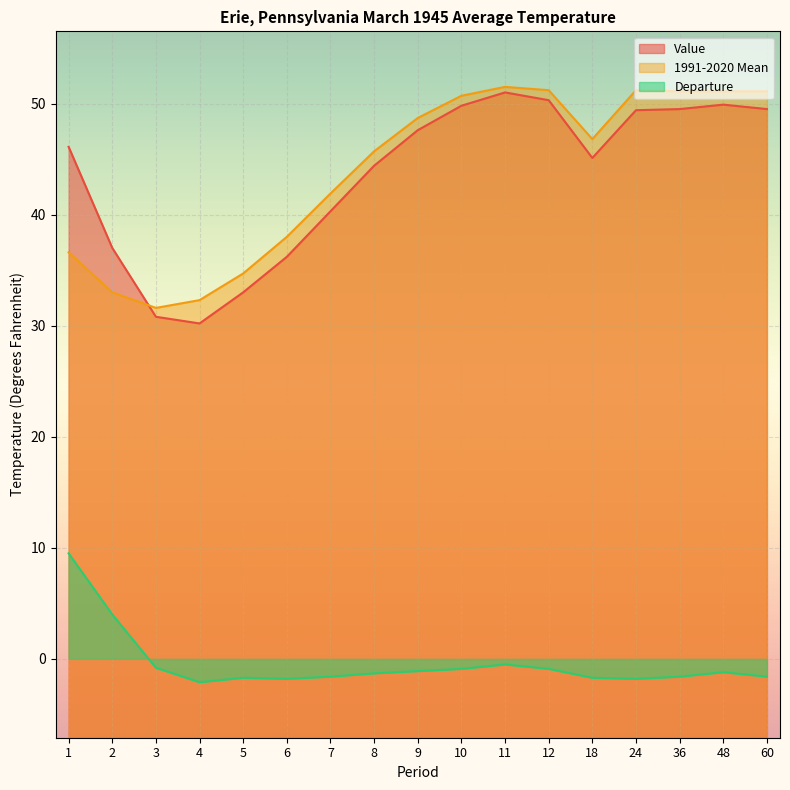

Which series changed the most between 1 and 11?

1991-2020 Mean